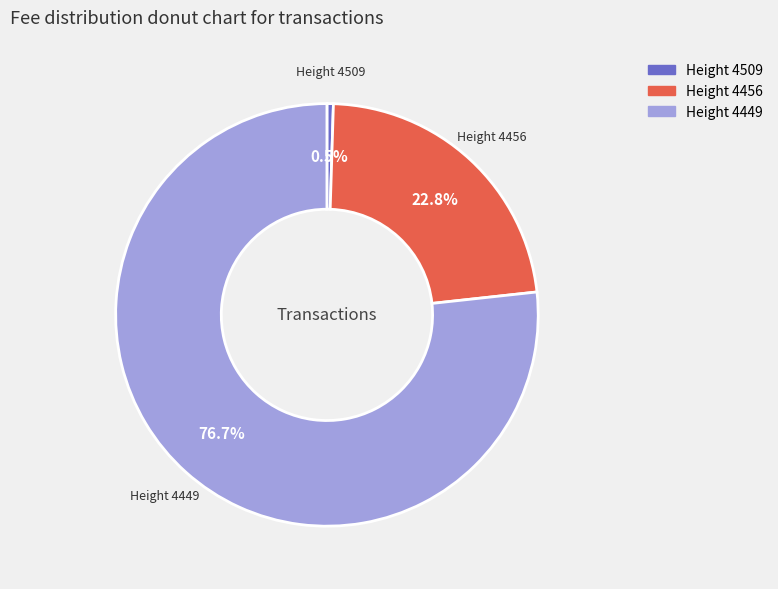

Is there any slice that represents more than half of the pie?

Yes